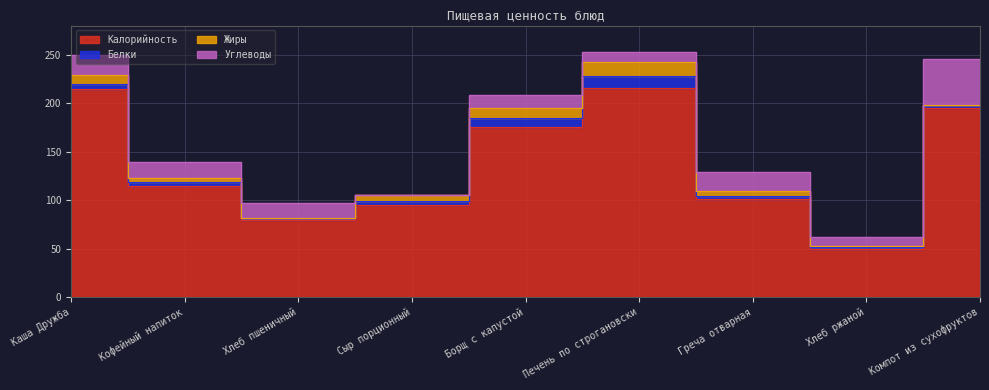

Count the number of categories in the chart.

9